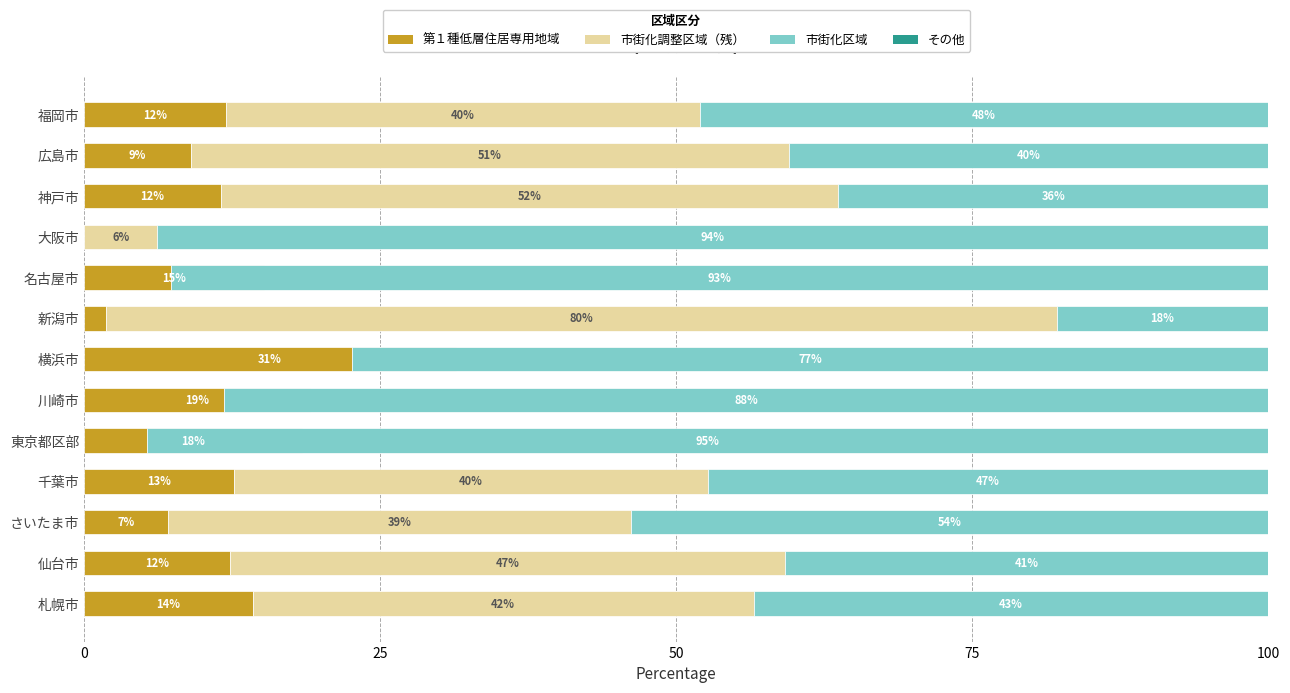

Rank the series at 0 from highest to lowest value.

市街化区域, 市街化調整区域（残）, 第１種低層住居専用地域, その他